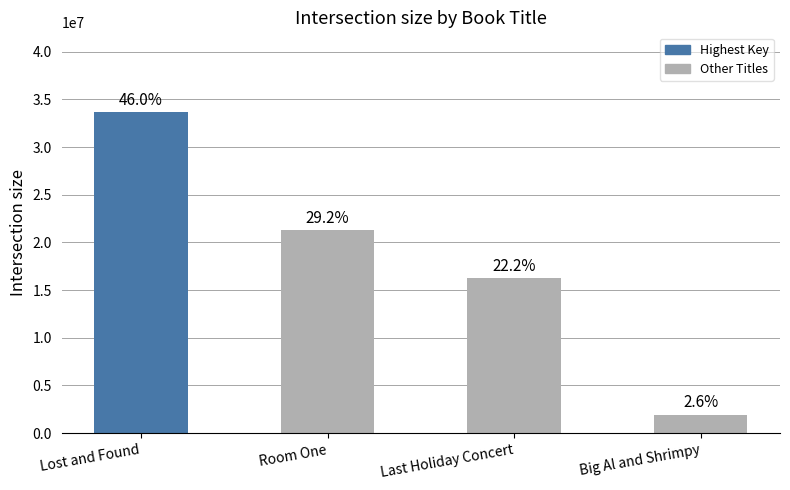

How many bars are there in total?

4